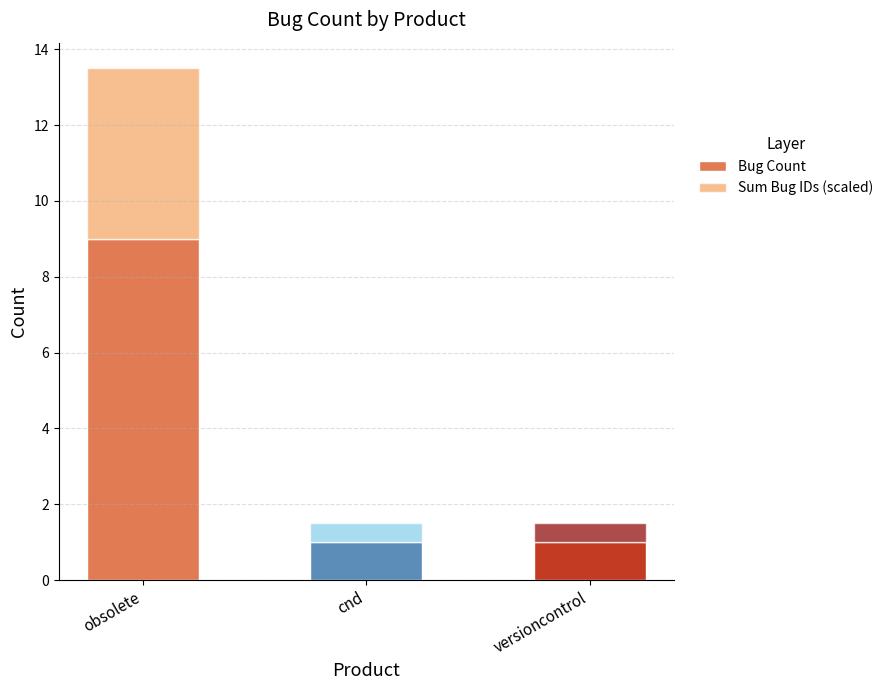

Is it true that Bug Count equals 1.0 at cnd?

True